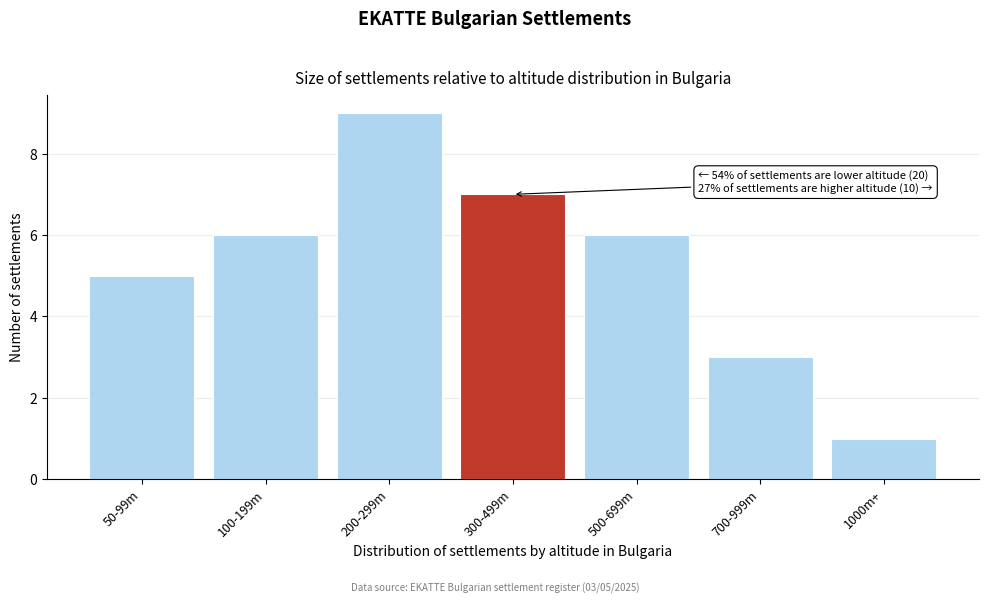

Reading right to left, extract all data points from this chart.

1000m+=1	700-999m=3	500-699m=6	300-499m=7	200-299m=9	100-199m=6	50-99m=5